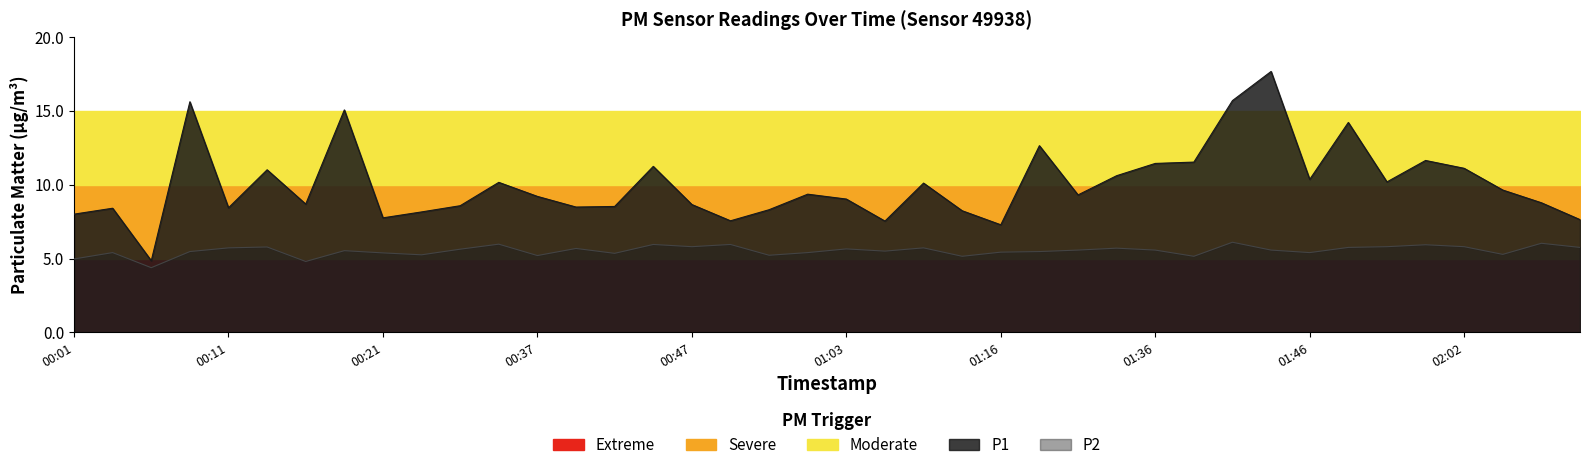

At how many categories does at least one series exceed 13?

5